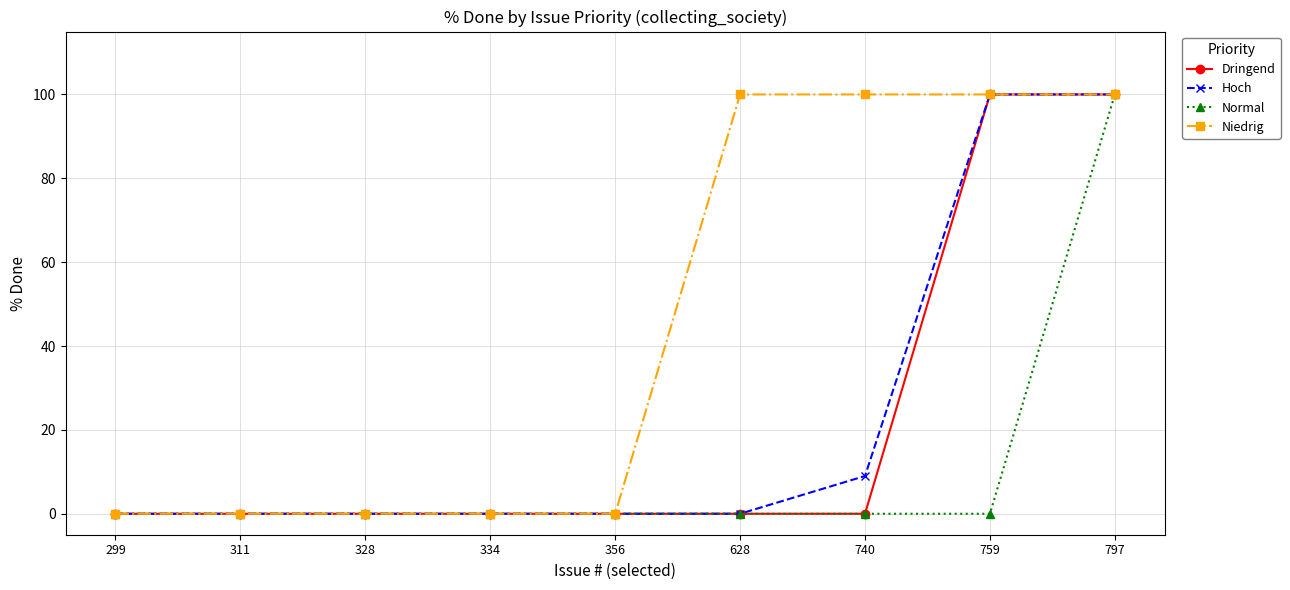

The Dringend series shows 51 at 299. True or false?

False